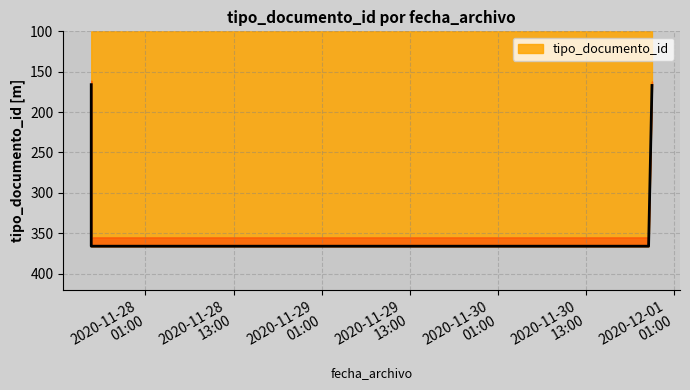

Approximately how many times larger is the value at 2020-11-27 17:36:51 compared to 2020-11-30 21:59:37?

1.0